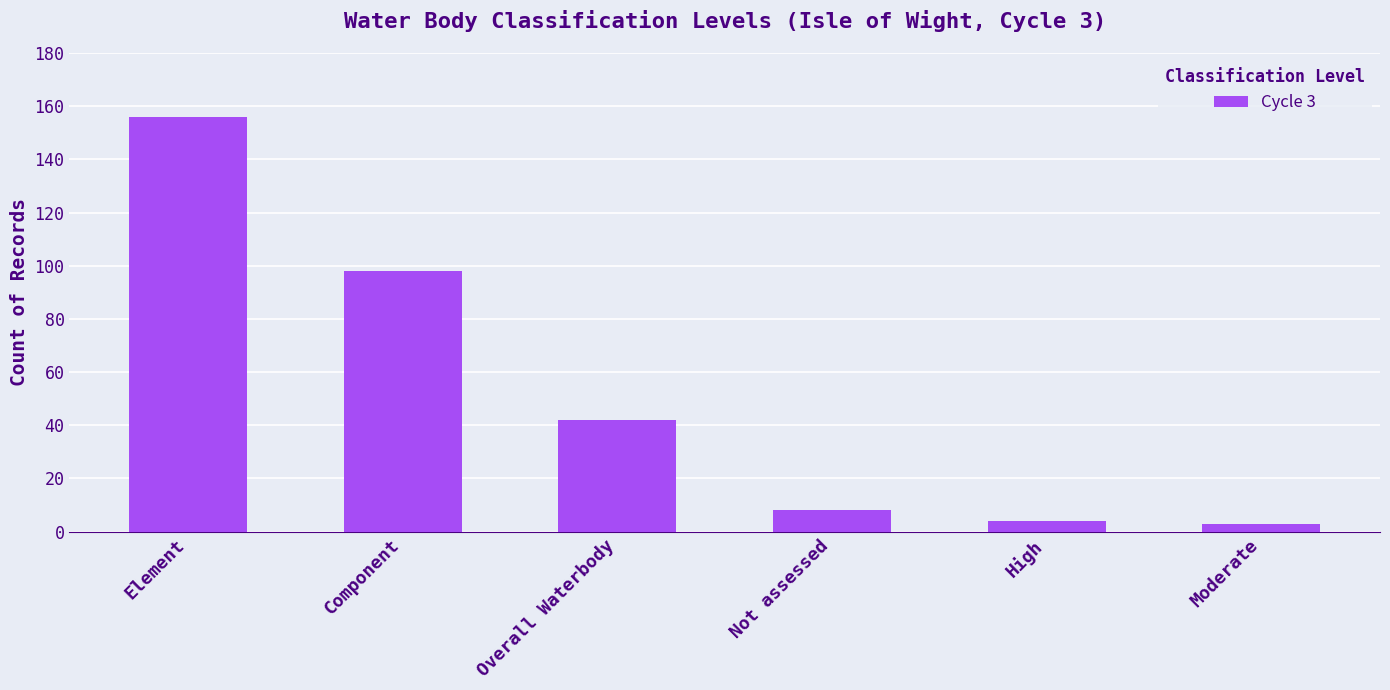

The chart shows a value of 3 at Moderate. True or false?

True